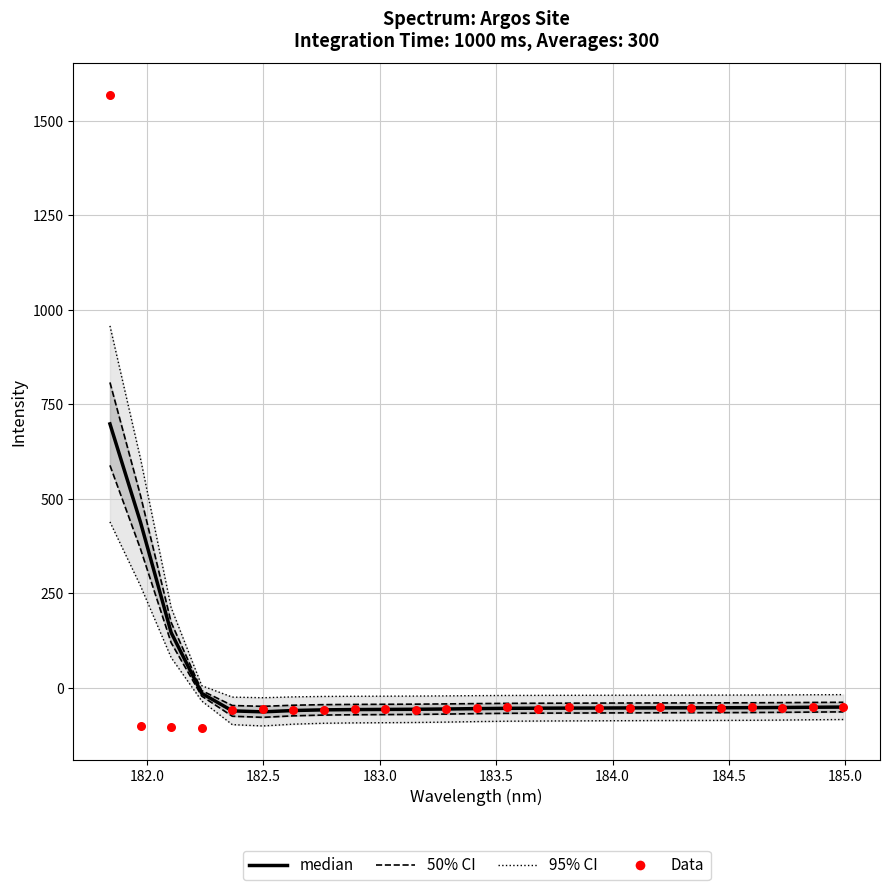

At how many categories does at least one series exceed 1226?

1